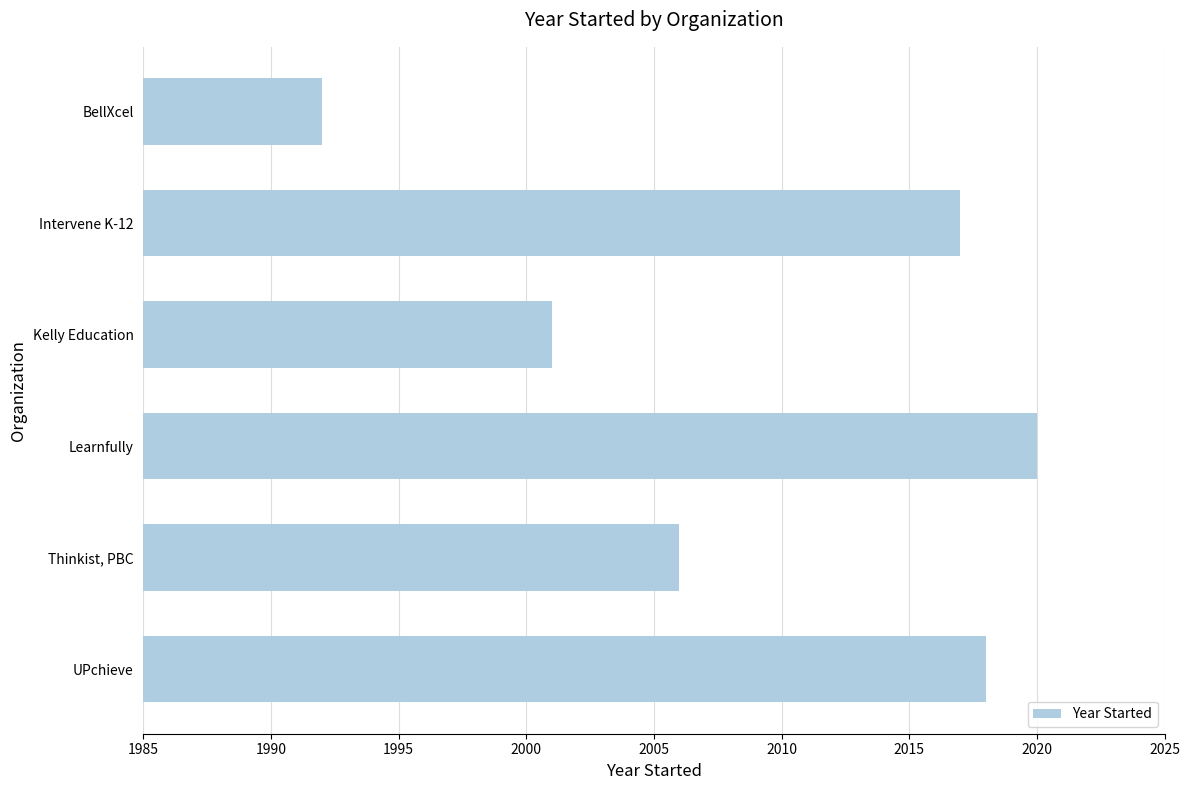

List the labels in order of value, smallest first.

BellXcel, Kelly Education, Thinkist, PBC, Intervene K-12, UPchieve, Learnfully